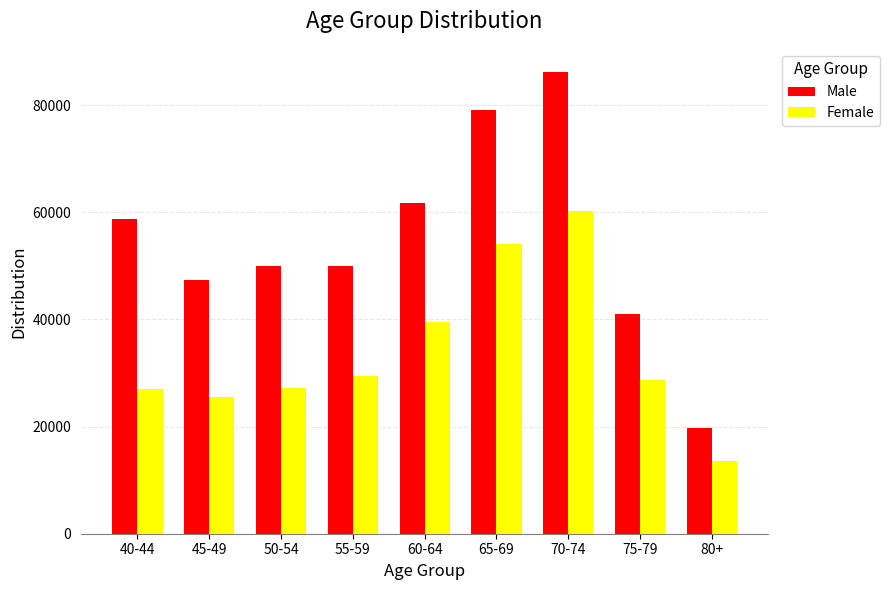

The Male series shows 58828 at 40-44. True or false?

True